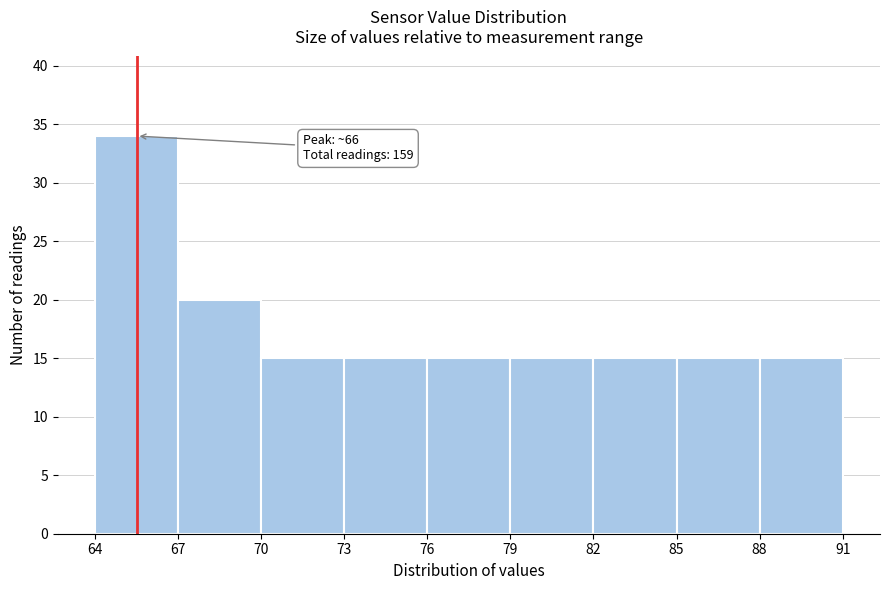

Over which range of the x-axis is the bar tallest?

64 to 67